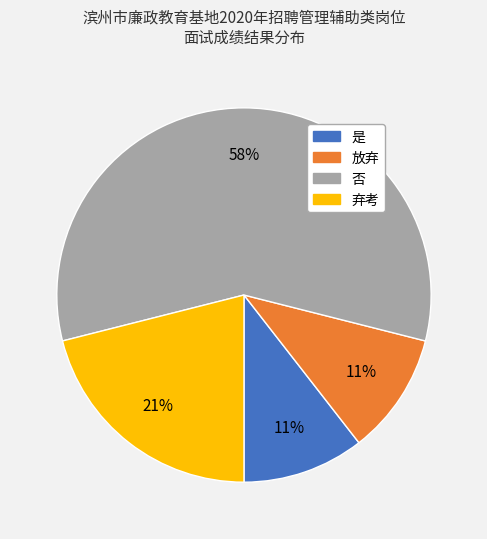

To the nearest percent, what percentage of the pie is 是?

11%